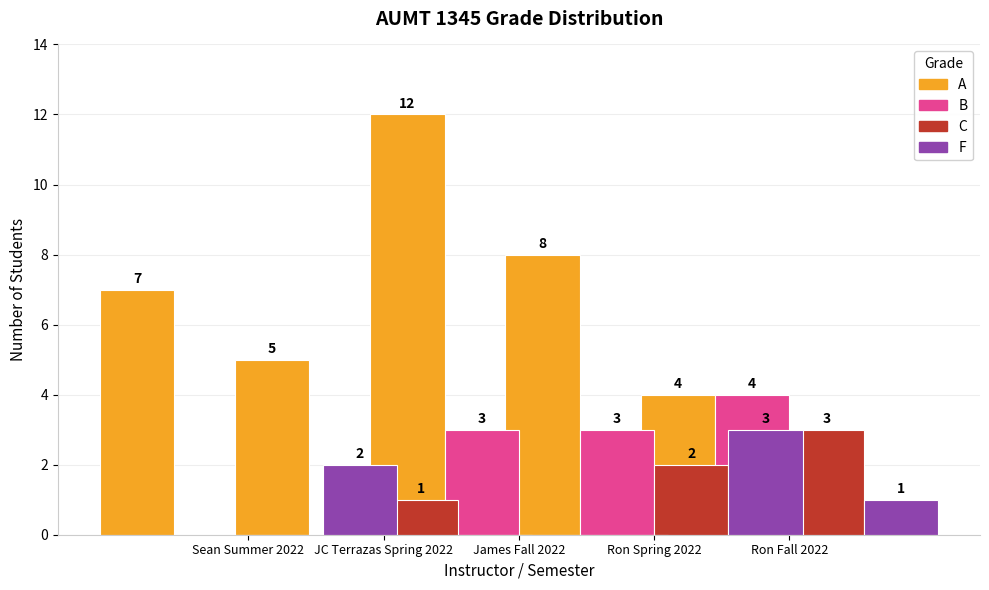

How many bars are there in total?

20